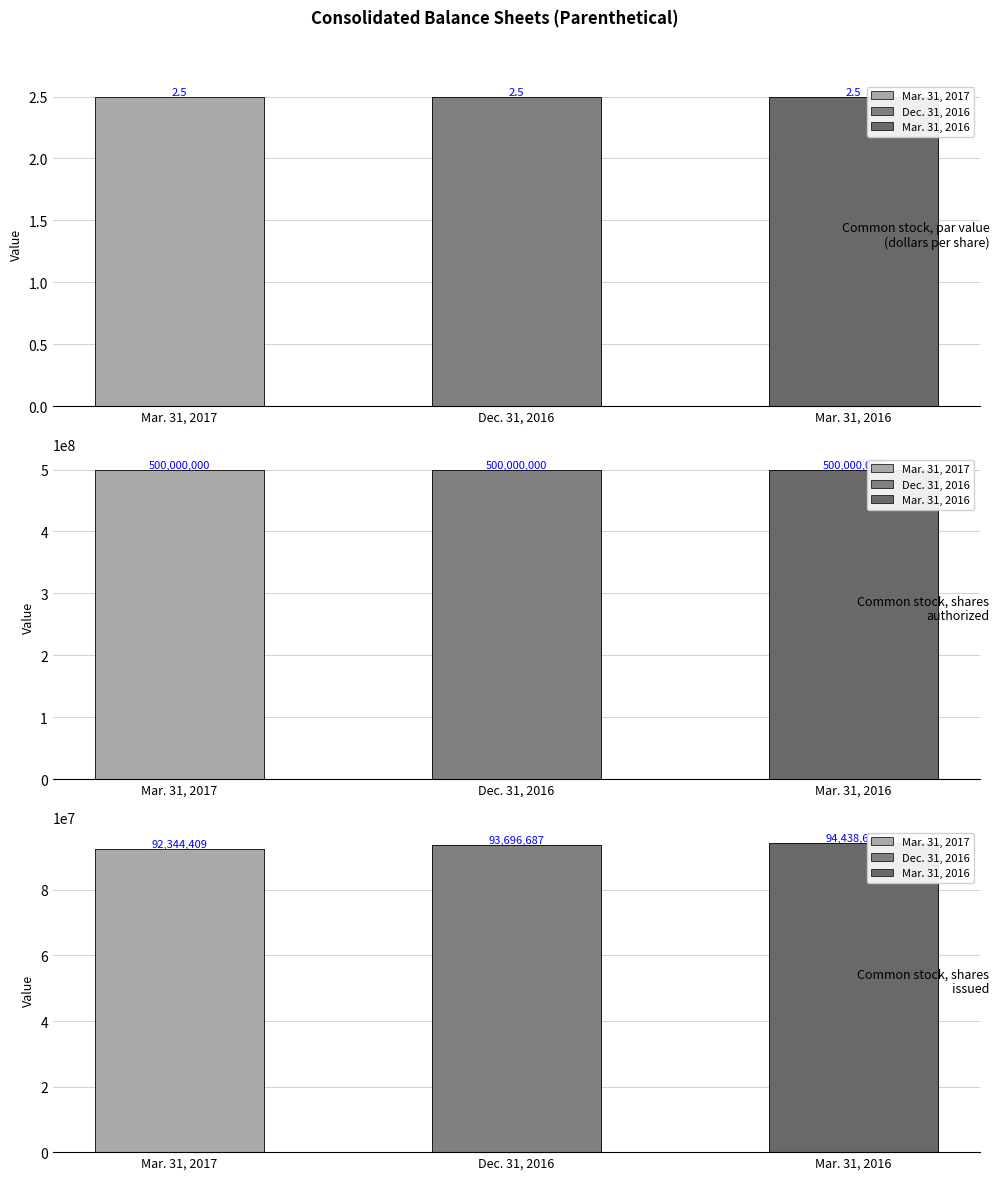

How many bars are there in total?

9